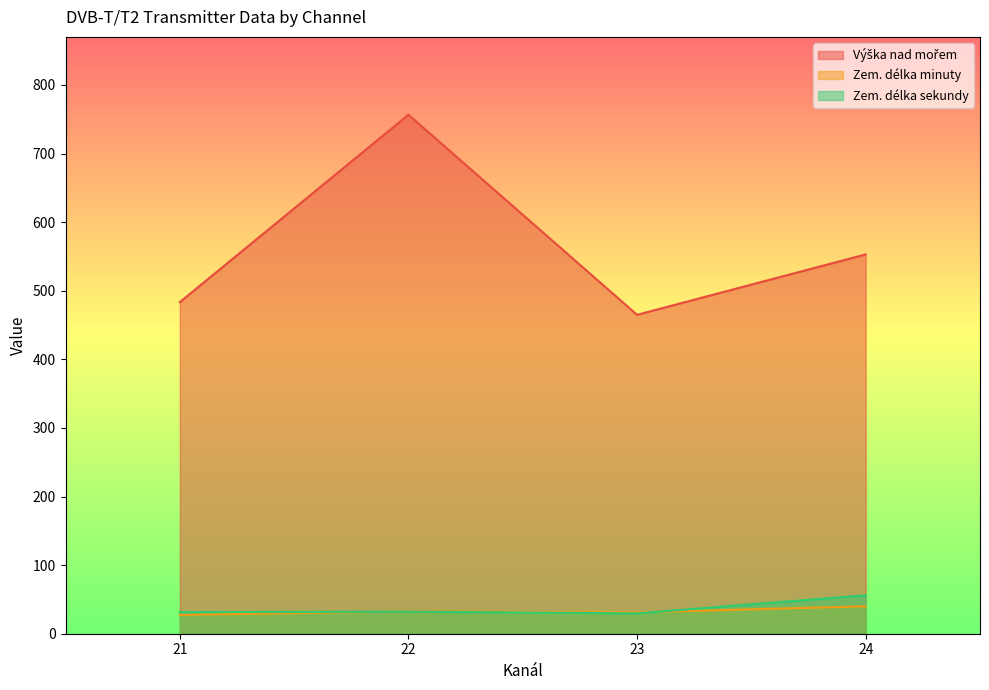

Which series has the largest total across all categories?

Výška nad mořem